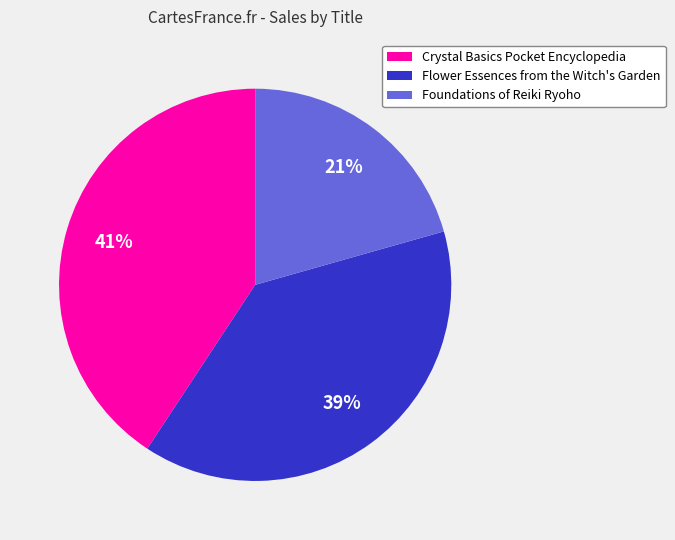

Between Crystal Basics Pocket Encyclopedia and Foundations of Reiki Ryoho, which is larger?

Crystal Basics Pocket Encyclopedia